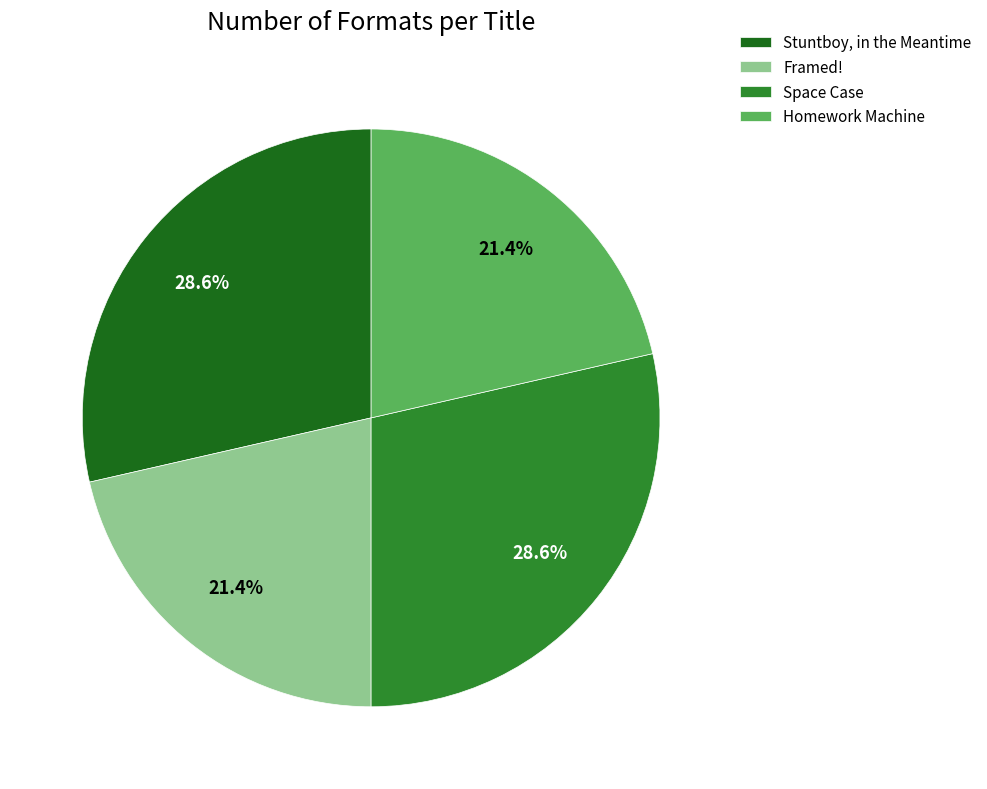

Is there a majority slice in this chart?

No